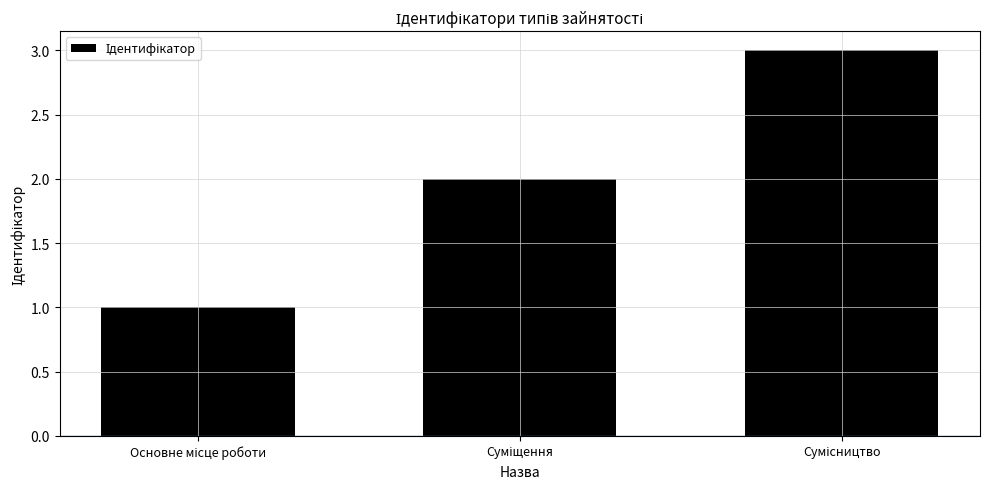

Reading right to left, extract all data points from this chart.

3	2	1